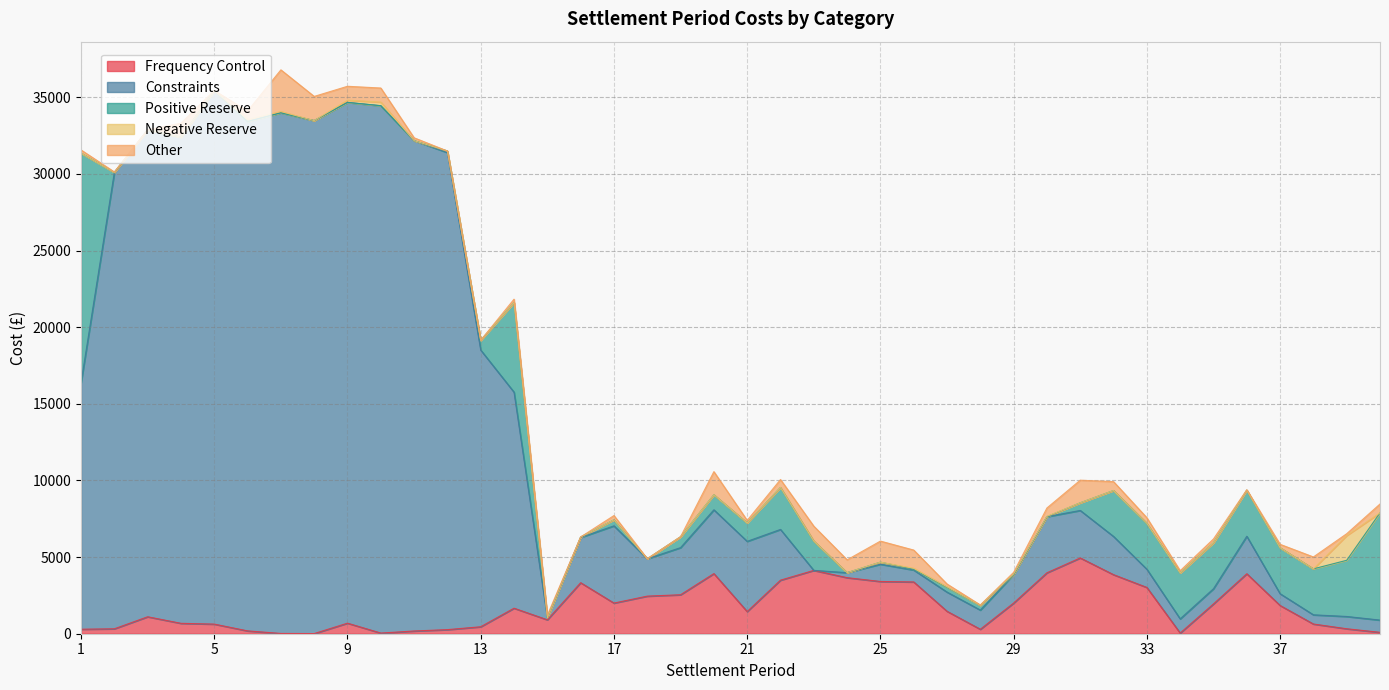

What is the difference between the maximum and minimum values in the Frequency Control series?

4935.4